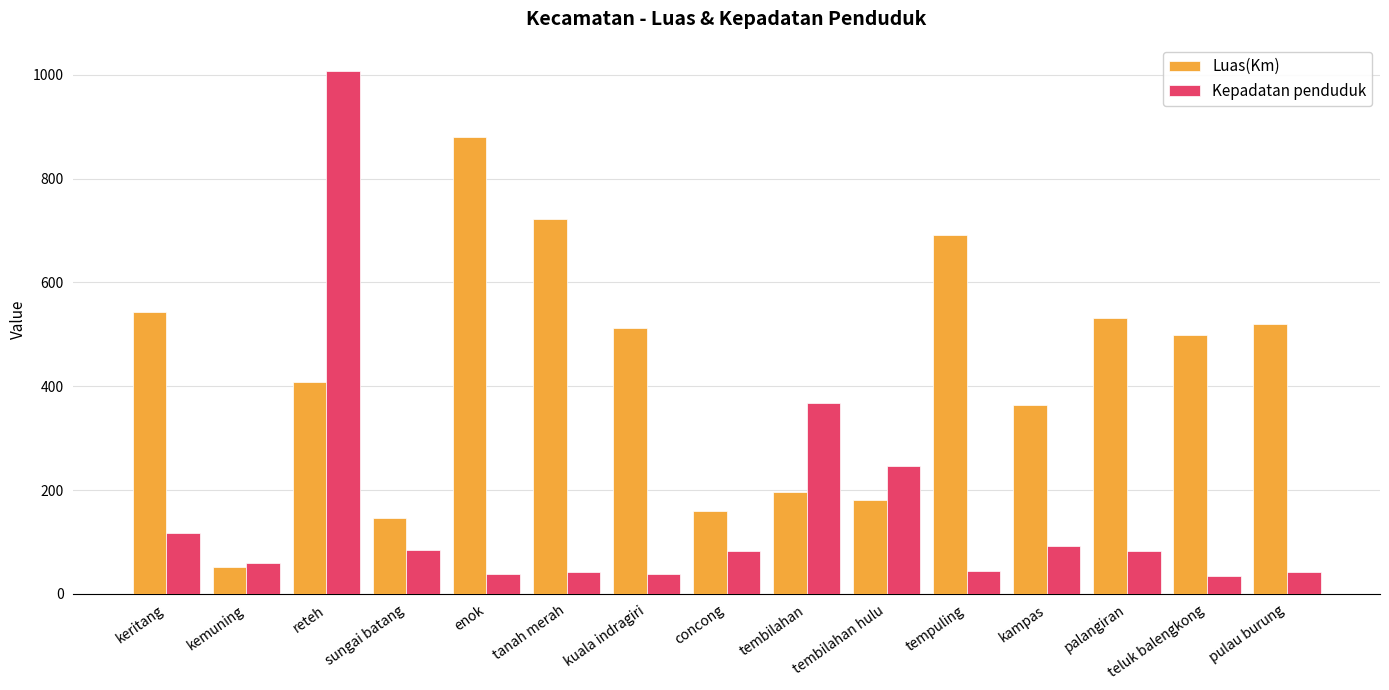

Is it true that Kepadatan penduduk equals 246.0 at tembilahan hulu?

True